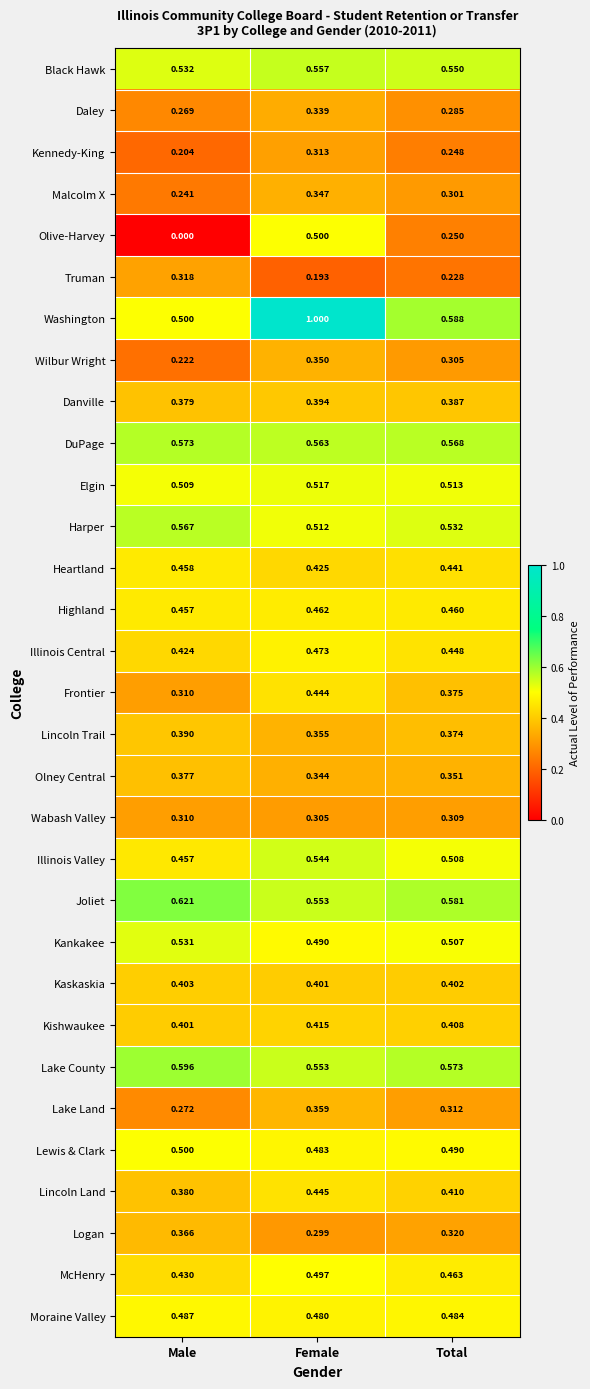

At Total, list the series in order from smallest to largest.

Truman, Kennedy-King, Olive-Harvey, Daley, Malcolm X, Wilbur Wright, Wabash Valley, Lake Land, Logan, Olney Central, Lincoln Trail, Frontier, Danville, Kaskaskia, Kishwaukee, Lincoln Land, Heartland, Illinois Central, Highland, McHenry, Moraine Valley, Lewis & Clark, Kankakee, Illinois Valley, Elgin, Harper, Black Hawk, DuPage, Lake County, Joliet, Washington